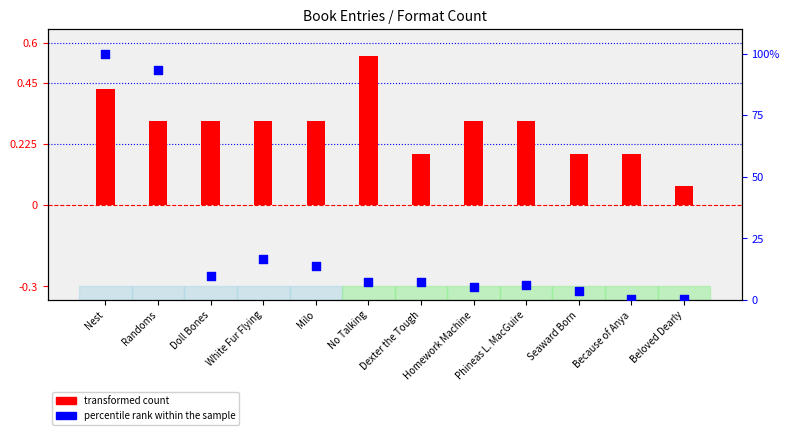

At how many categories does at least one series exceed 32?

2